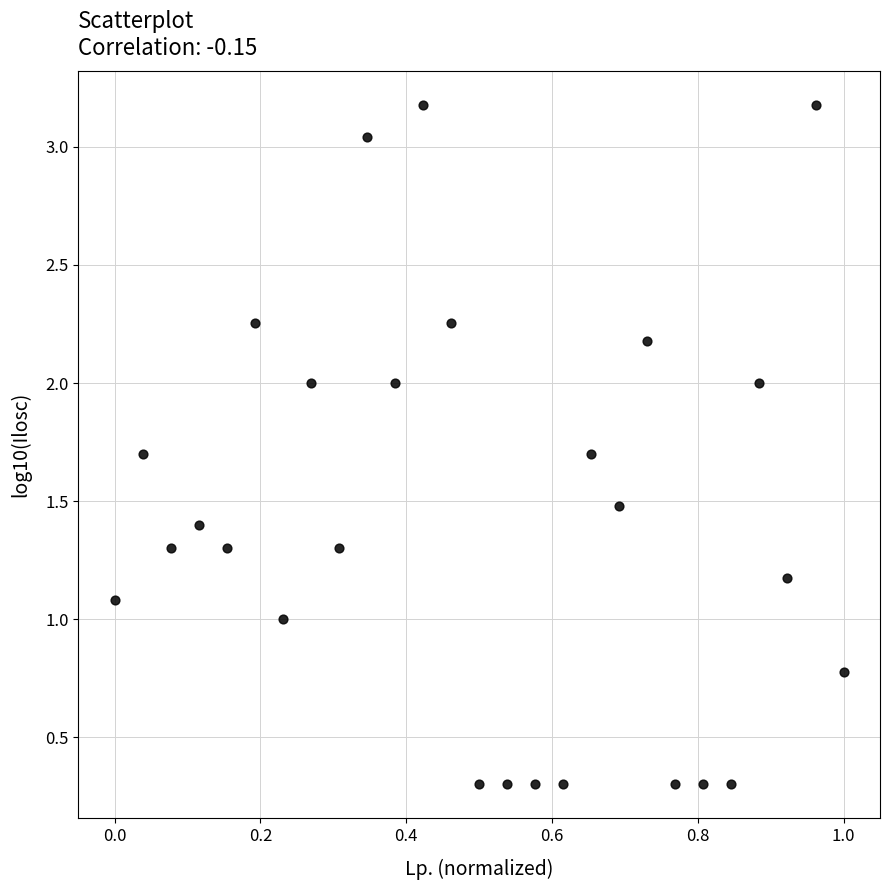

What is the range of Y values (max minus min)?

2.9